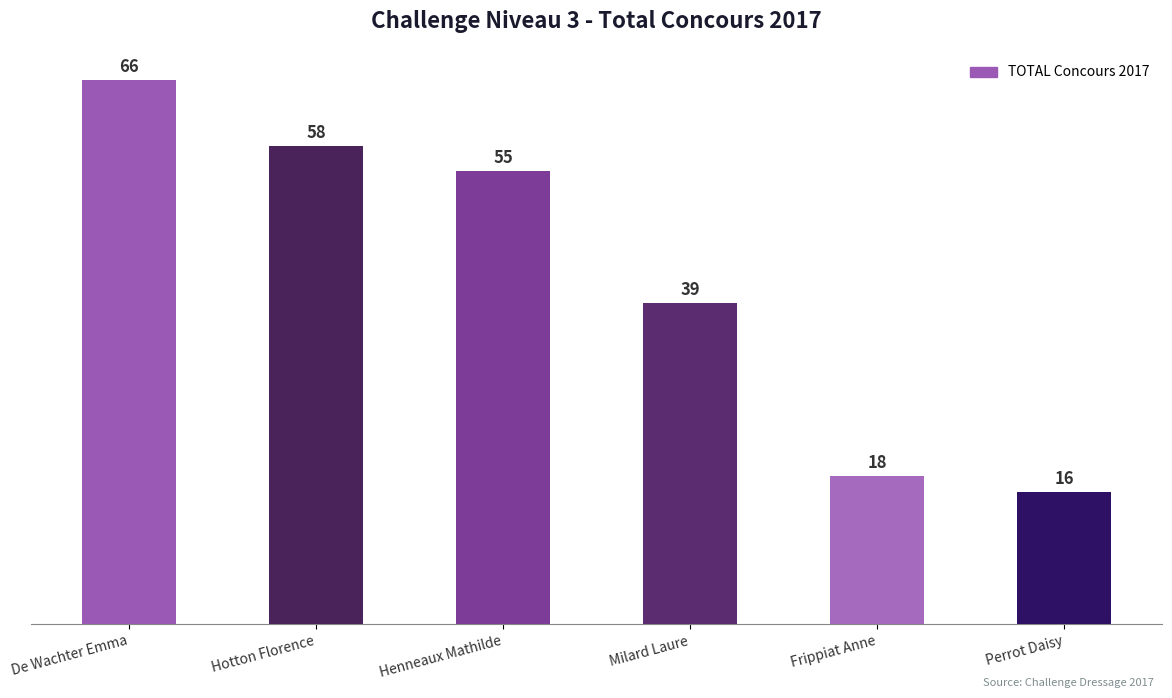

What is the label of the 3rd bar from the right?

Milard Laure